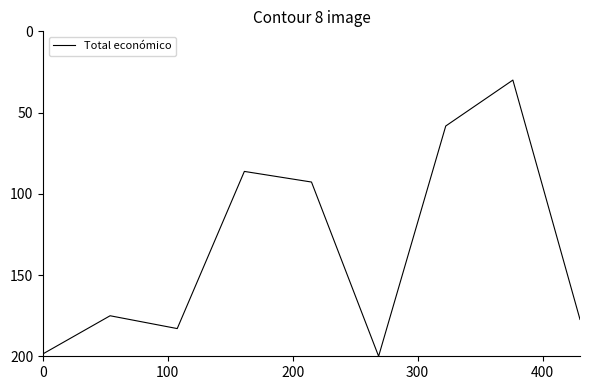

What is the difference between the second highest and second lowest values?

140.2